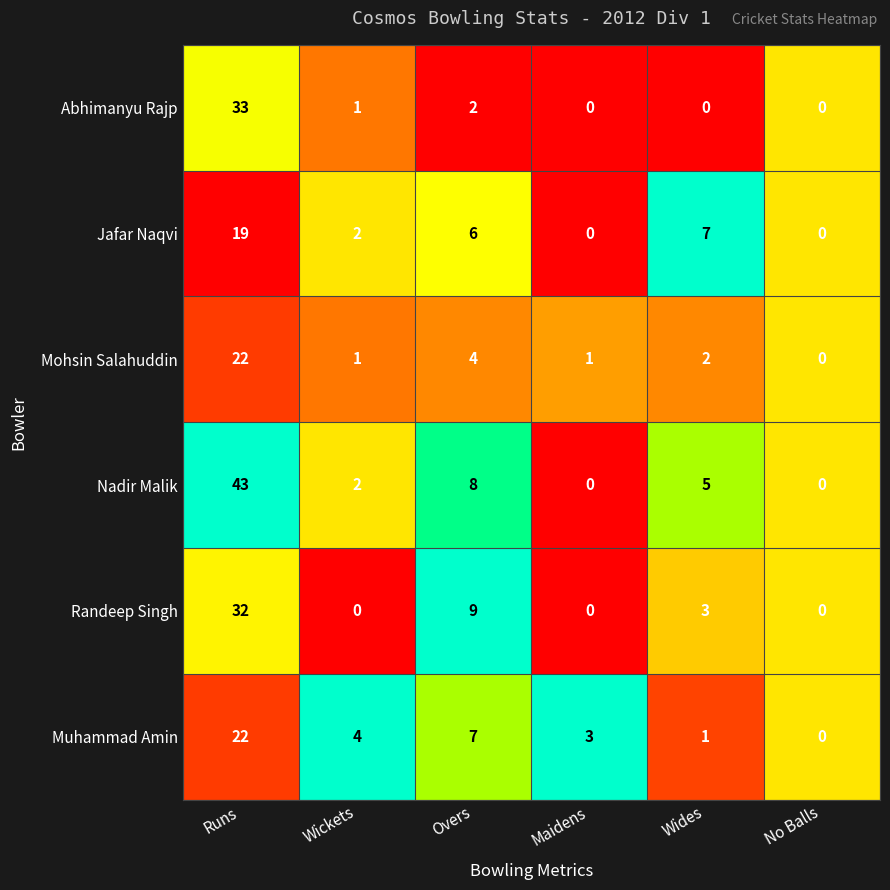

What is the difference between the maximum and minimum values in the Muhammad Amin series?

22